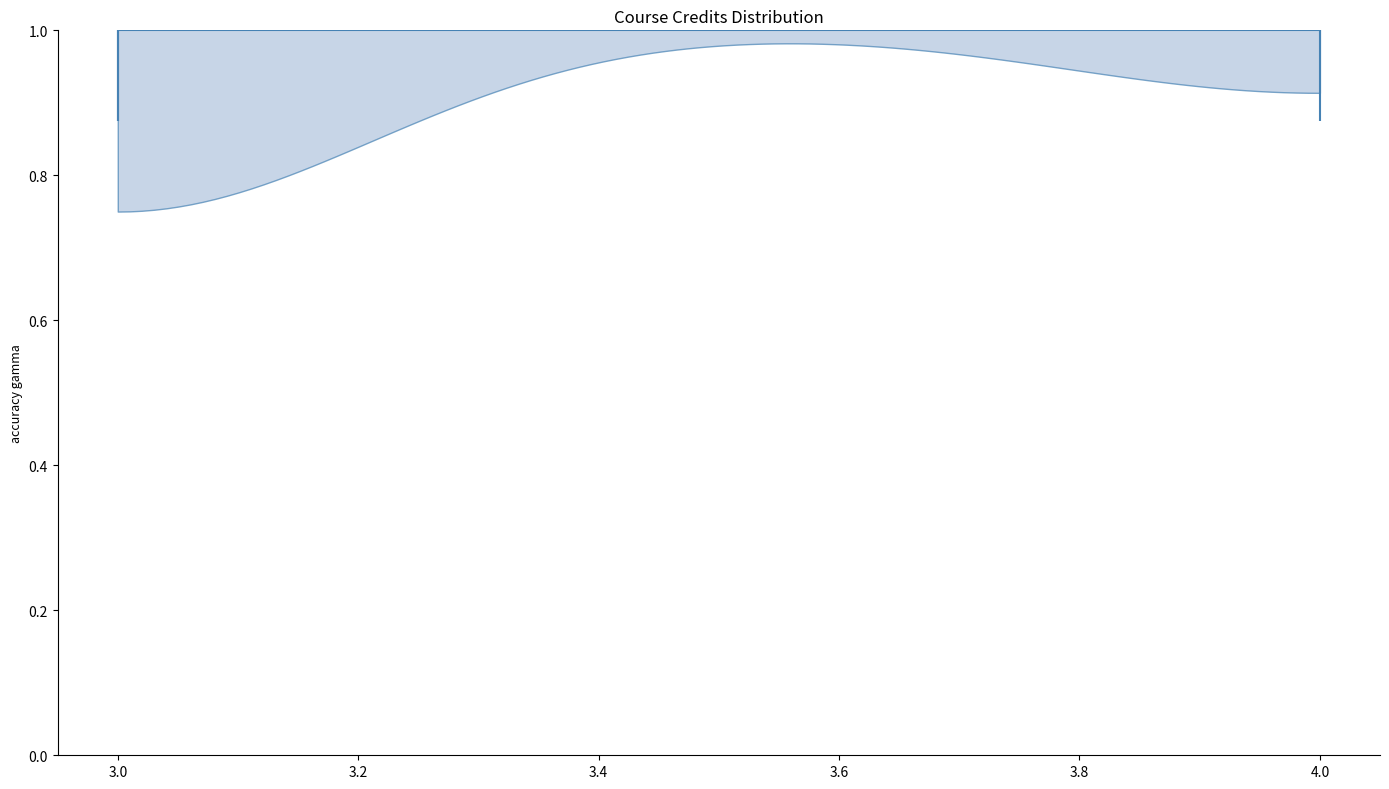

Read this violin plot against the x-axis: where its median line is, and the lowest and highest points the violin reaches. The values are not printed on the chart, so give them approximately, as read against the axis.

median line 3, lowest point 3, highest point 4